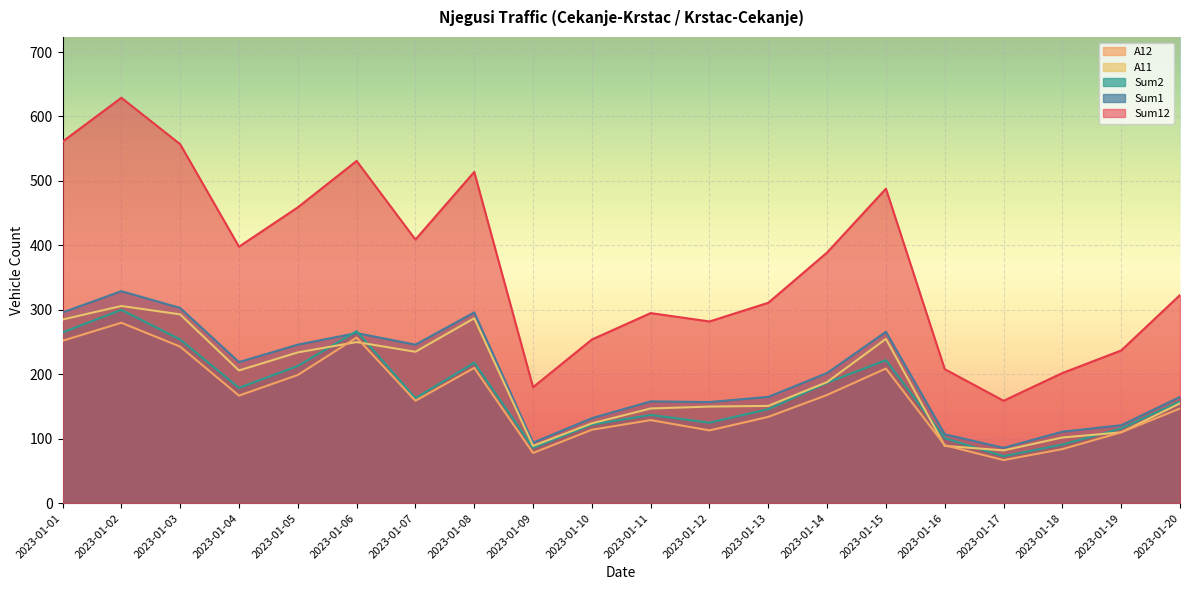

What is the difference between the second highest and minimum values in the Sum1 series?

217